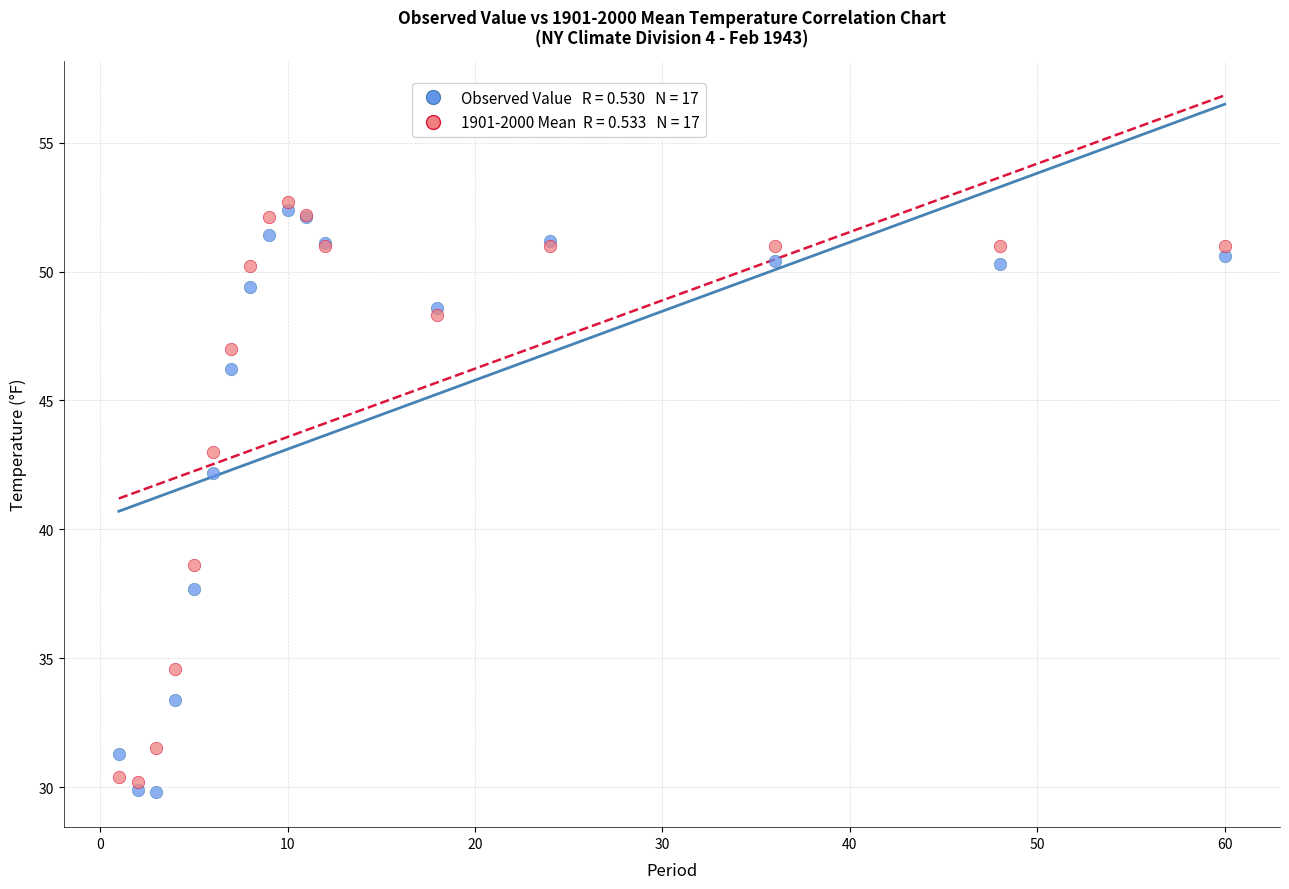

Across all series, what Y value is closest to 41?

42.2